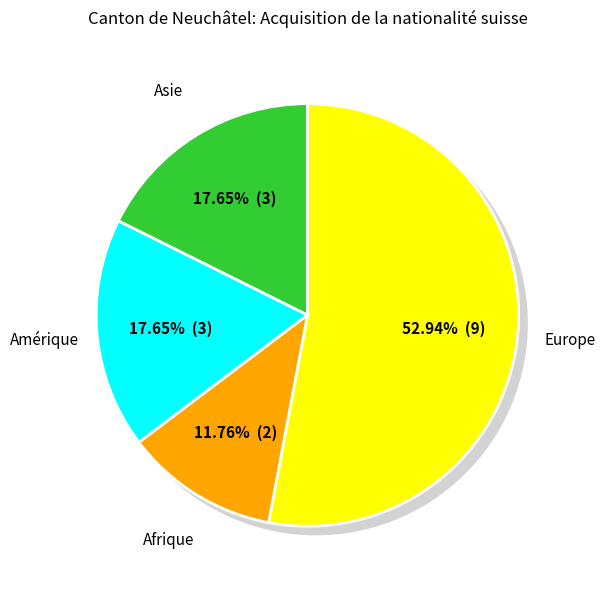

Rank the categories by value from highest to lowest.

Europe, Amérique, Asie, Afrique